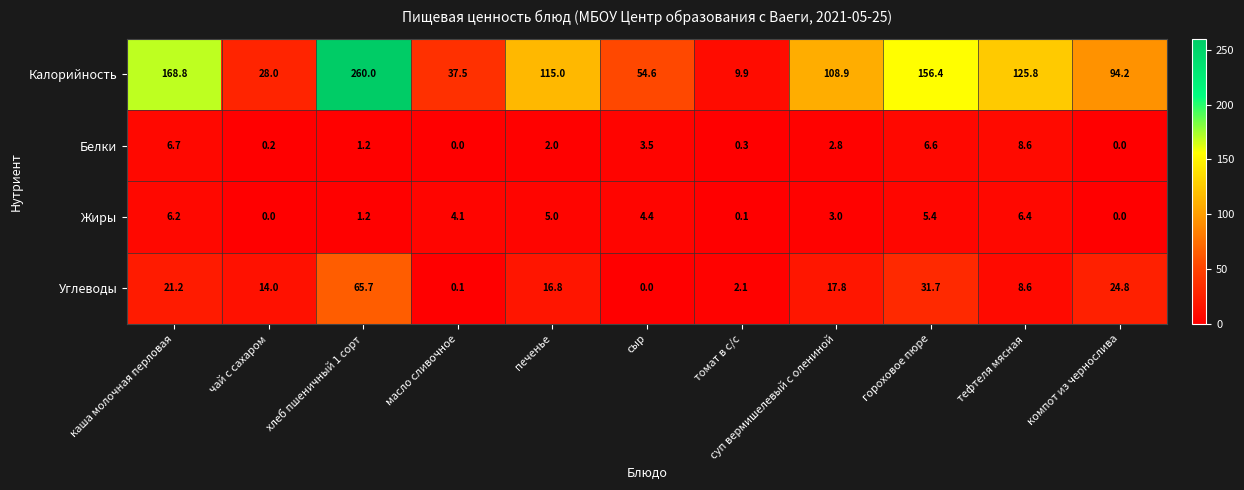

How many series are shown in this chart?

4